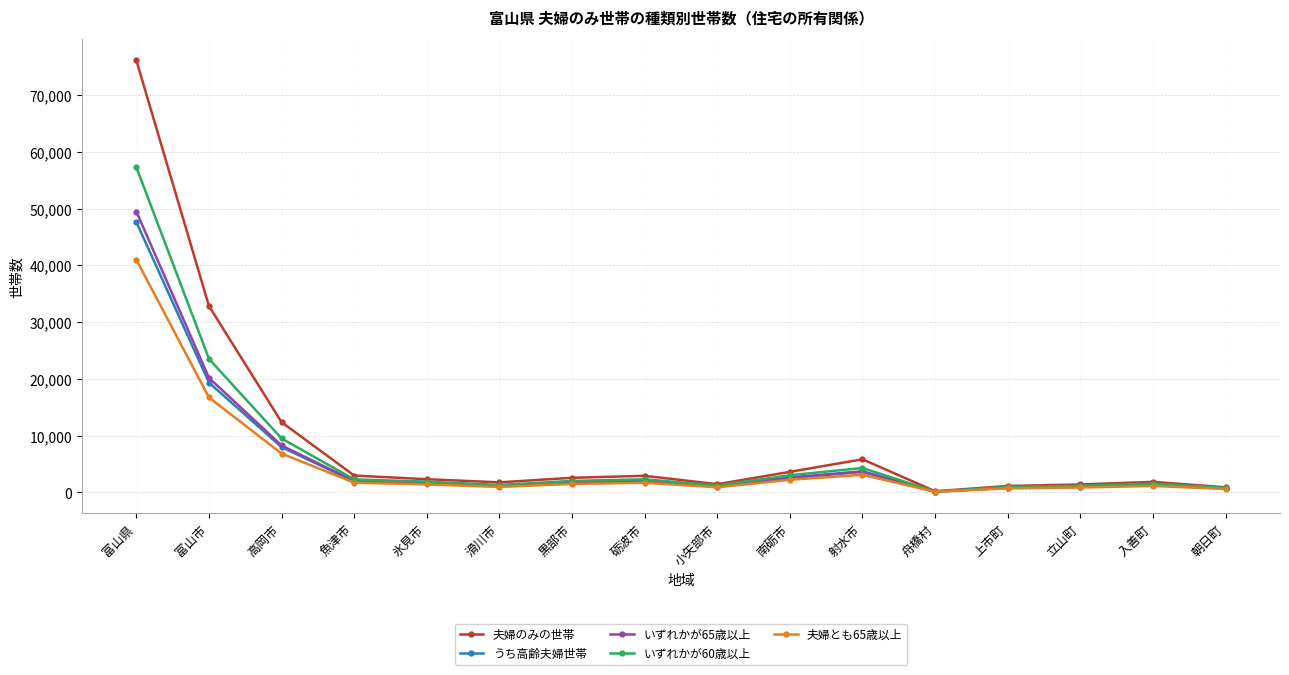

What is the label of the 12th point from the left?

舟橋村